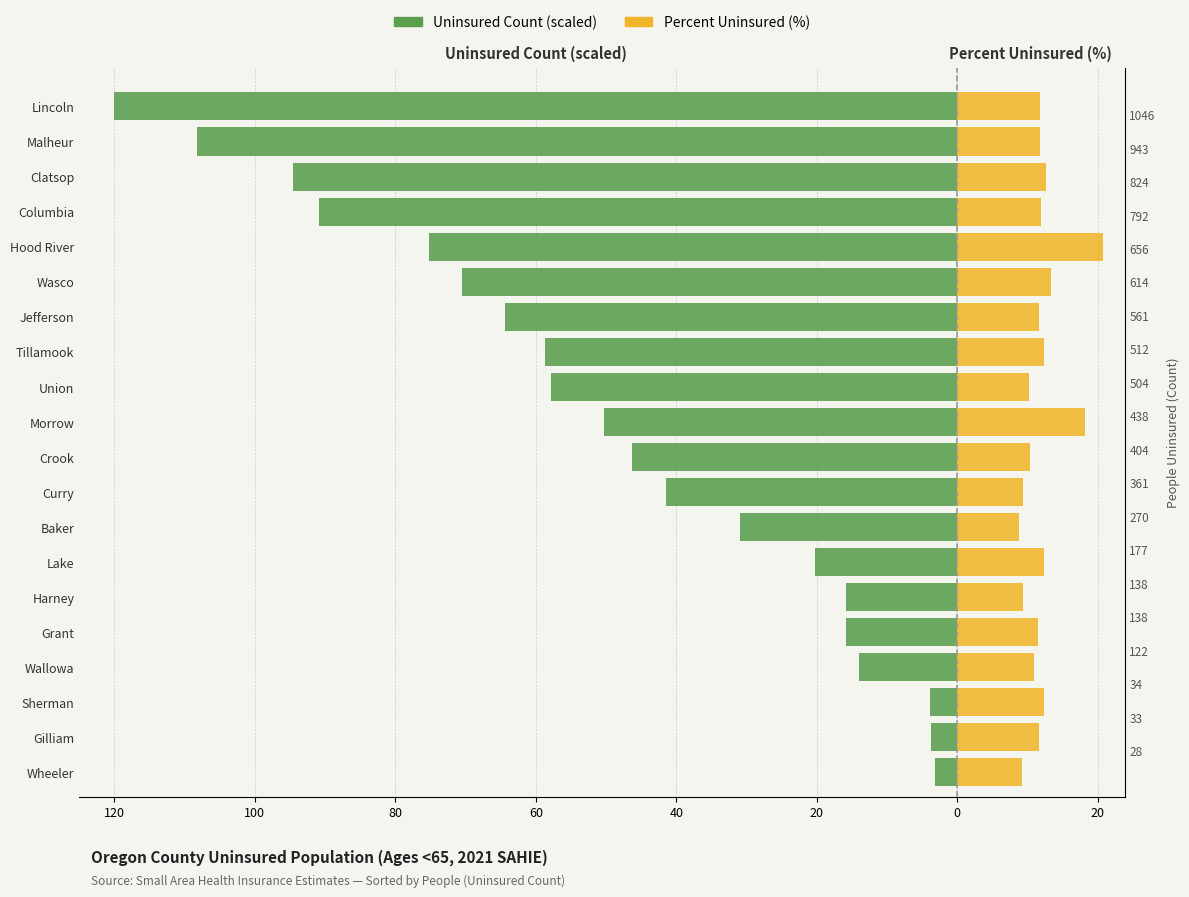

Is the value of Percent Uninsured (%) at Wasco greater than the value of Uninsured Count (scaled) at Tillamook?

Yes